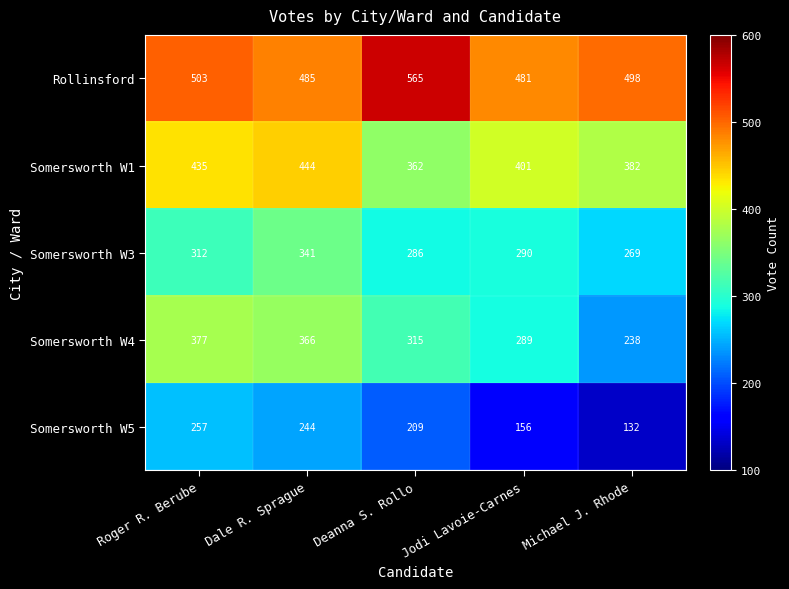

Reading left to right, extract all data points from this chart.

Rollinsford: Roger R. Berube=503	Dale R. Sprague=485	Deanna S. Rollo=565	Jodi Lavoie-Carnes=481	Michael J. Rhode=498
Somersworth W1: Roger R. Berube=435	Dale R. Sprague=444	Deanna S. Rollo=362	Jodi Lavoie-Carnes=401	Michael J. Rhode=382
Somersworth W3: Roger R. Berube=312	Dale R. Sprague=341	Deanna S. Rollo=286	Jodi Lavoie-Carnes=290	Michael J. Rhode=269
Somersworth W4: Roger R. Berube=377	Dale R. Sprague=366	Deanna S. Rollo=315	Jodi Lavoie-Carnes=289	Michael J. Rhode=238
Somersworth W5: Roger R. Berube=257	Dale R. Sprague=244	Deanna S. Rollo=209	Jodi Lavoie-Carnes=156	Michael J. Rhode=132